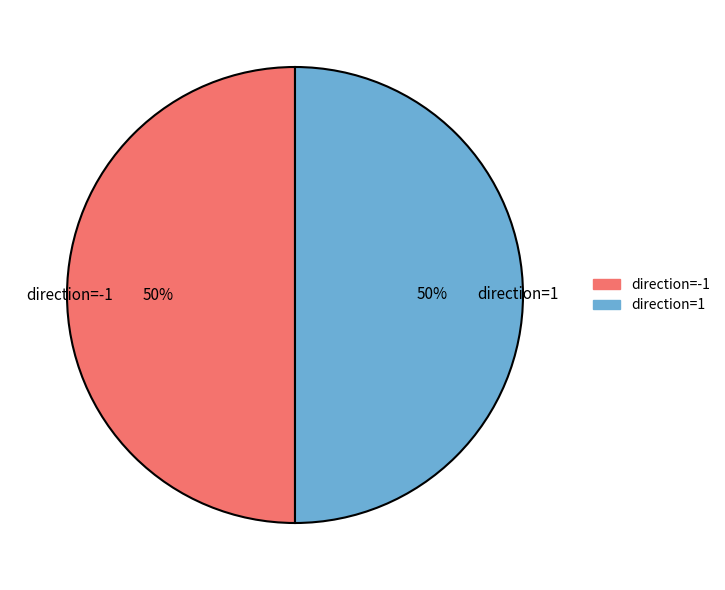

The direction=-1 slice represents 50% of the pie. True or false?

True